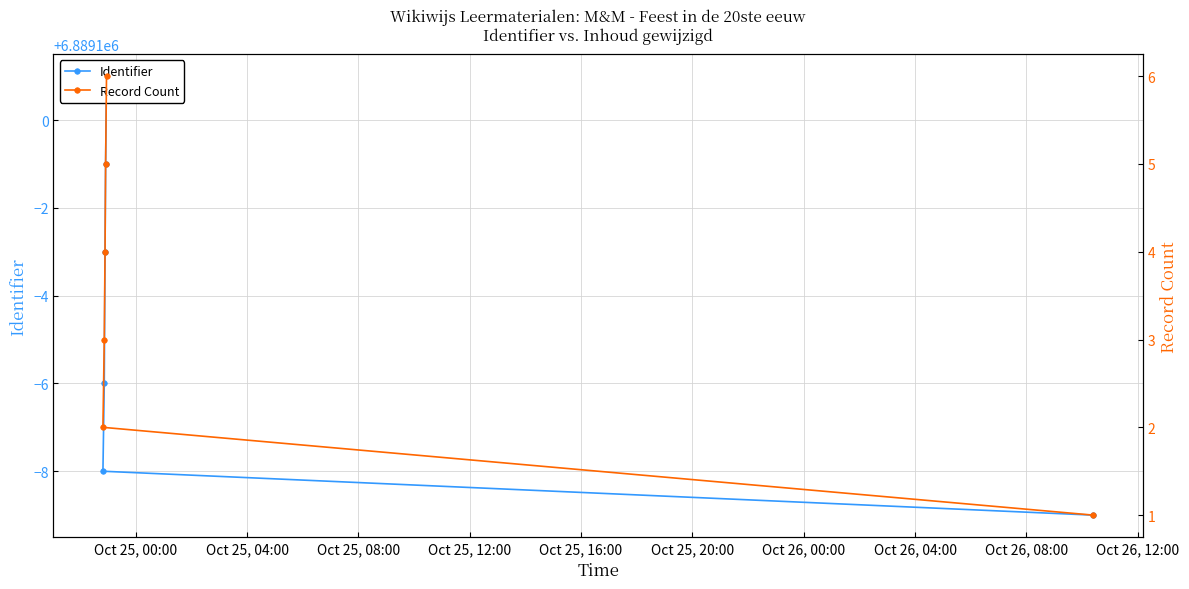

List the series in order of their overall mean, highest first.

Identifier, Record Count